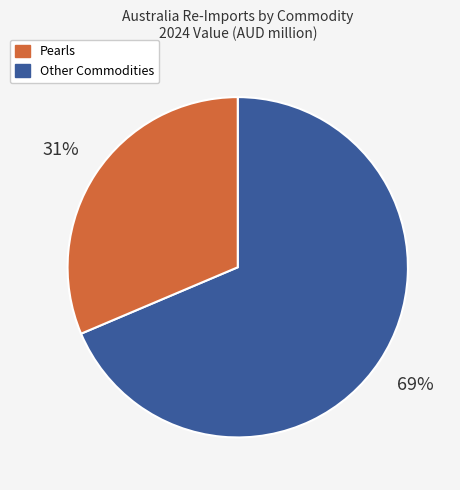

To the nearest percent, what is the average slice percentage?

50%